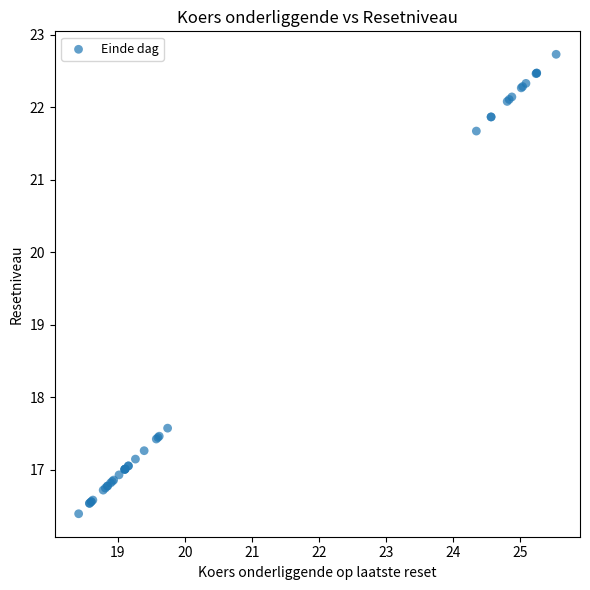

What Y value in the scatter plot is closest to 19?

17.6